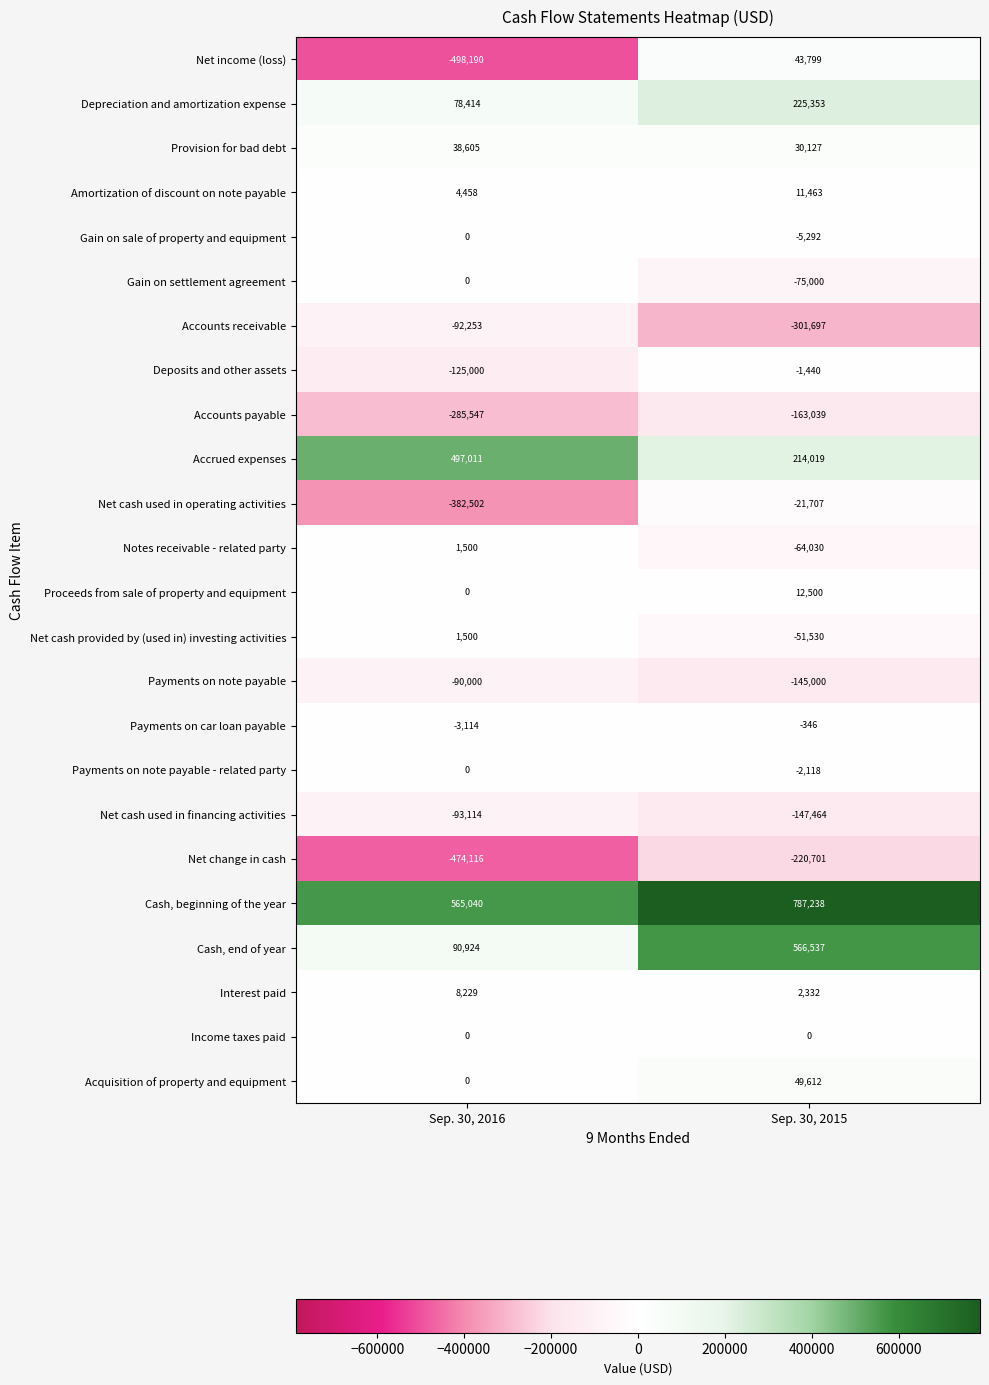

Which series has the largest total across all categories?

Cash, beginning of the year